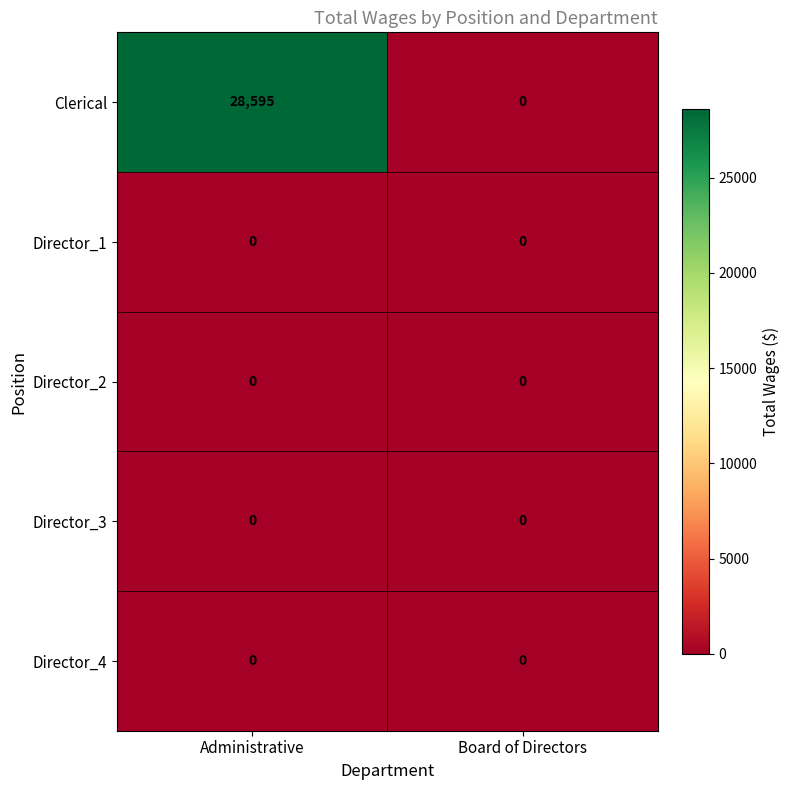

Which series has the largest range (max minus min)?

Clerical